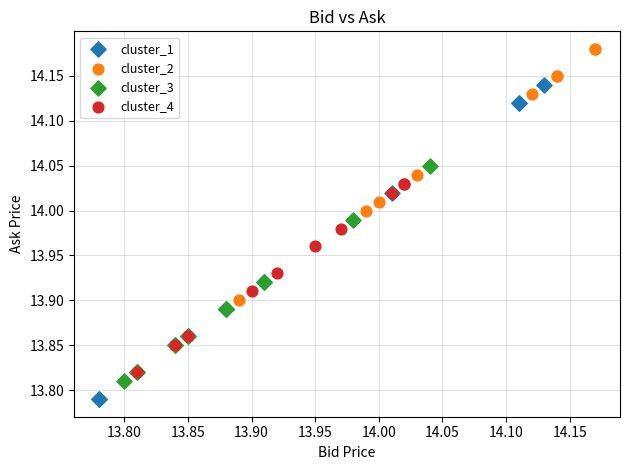

Which series has the widest spread of Y values?

cluster_1